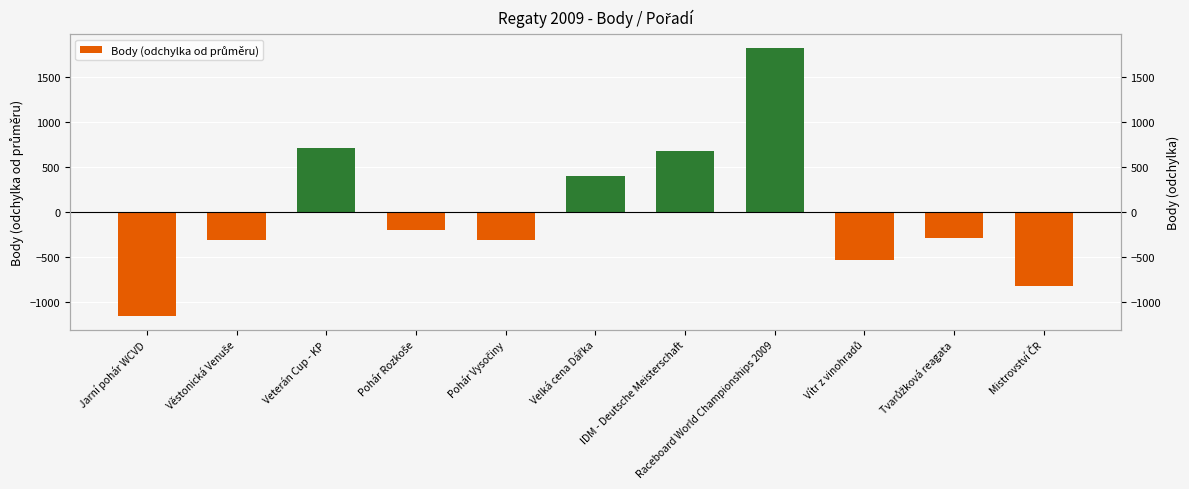

Rank the categories by value from highest to lowest.

Raceboard World Championships 2009, Veterán Cup - KP, IDM - Deutsche Meisterschaft, Velká cena Dářka, Pohár Rozkoše, Tvarůžková reagata, Věstonická Venuše, Pohár Vysočiny, Vítr z vinohradů, Mistrovství ČR, Jarní pohár WCVD